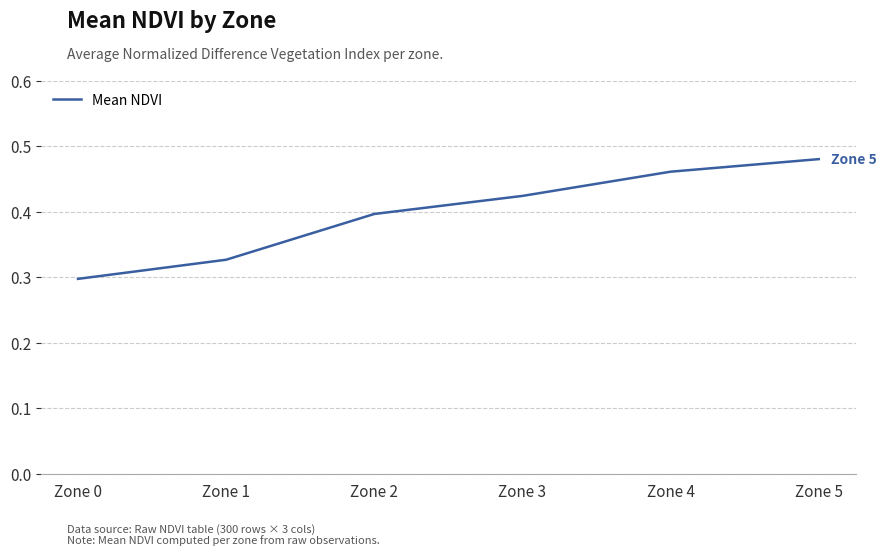

At which label is the value closest to 0?

Zone 0